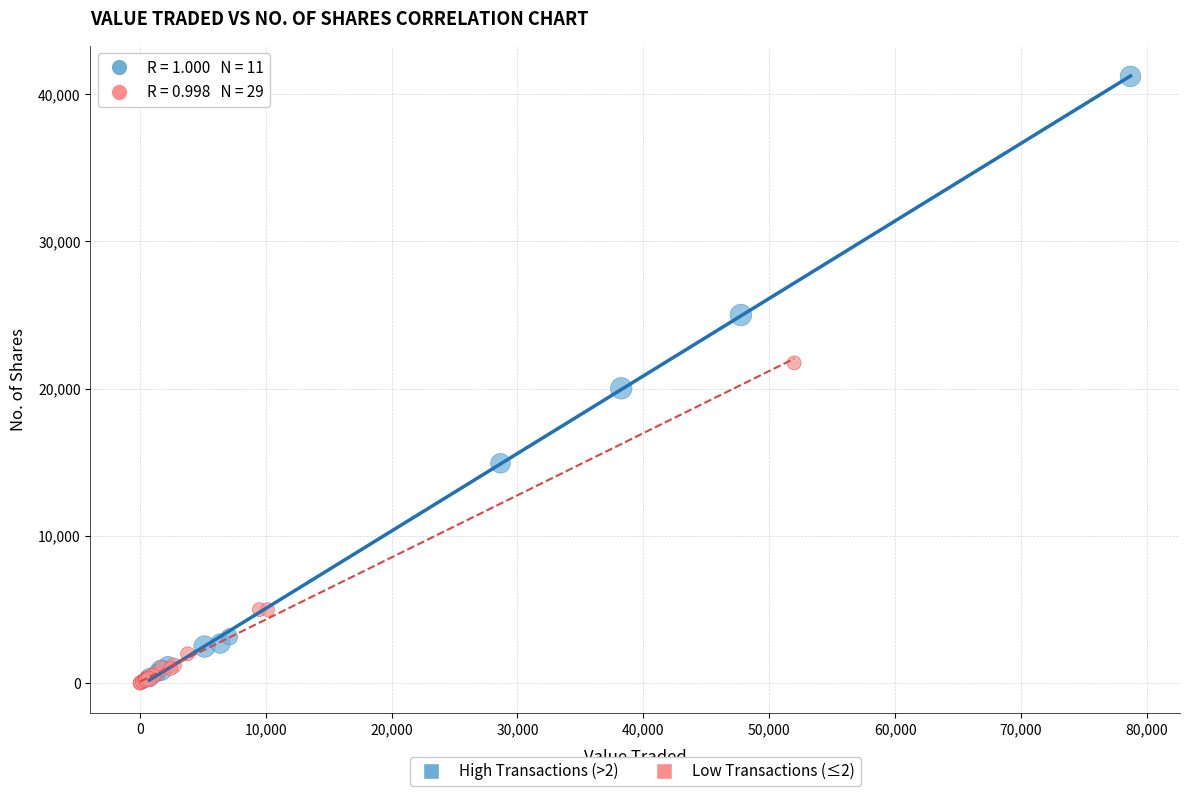

Which series contains the highest Y value?

High Transactions (>2)